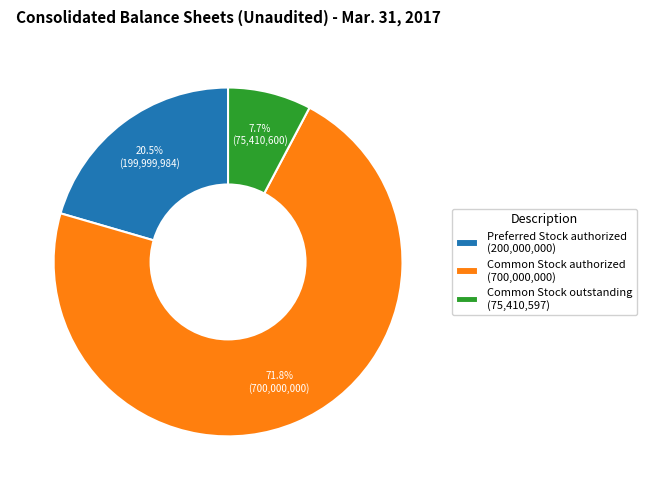

How many slices are in this pie chart?

3